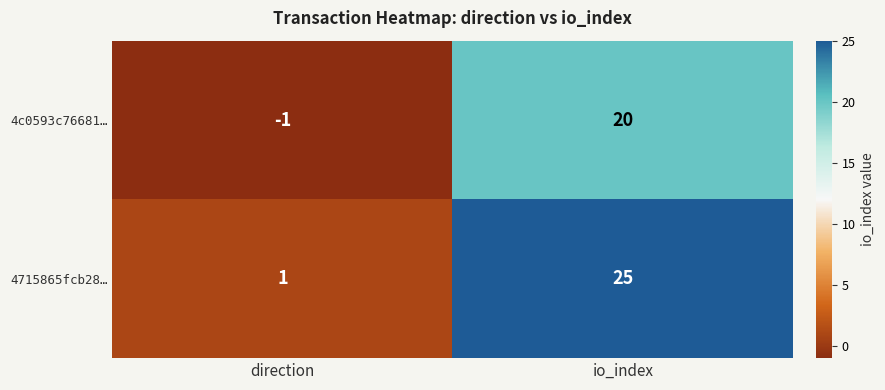

What is the maximum value shown in the chart?

25